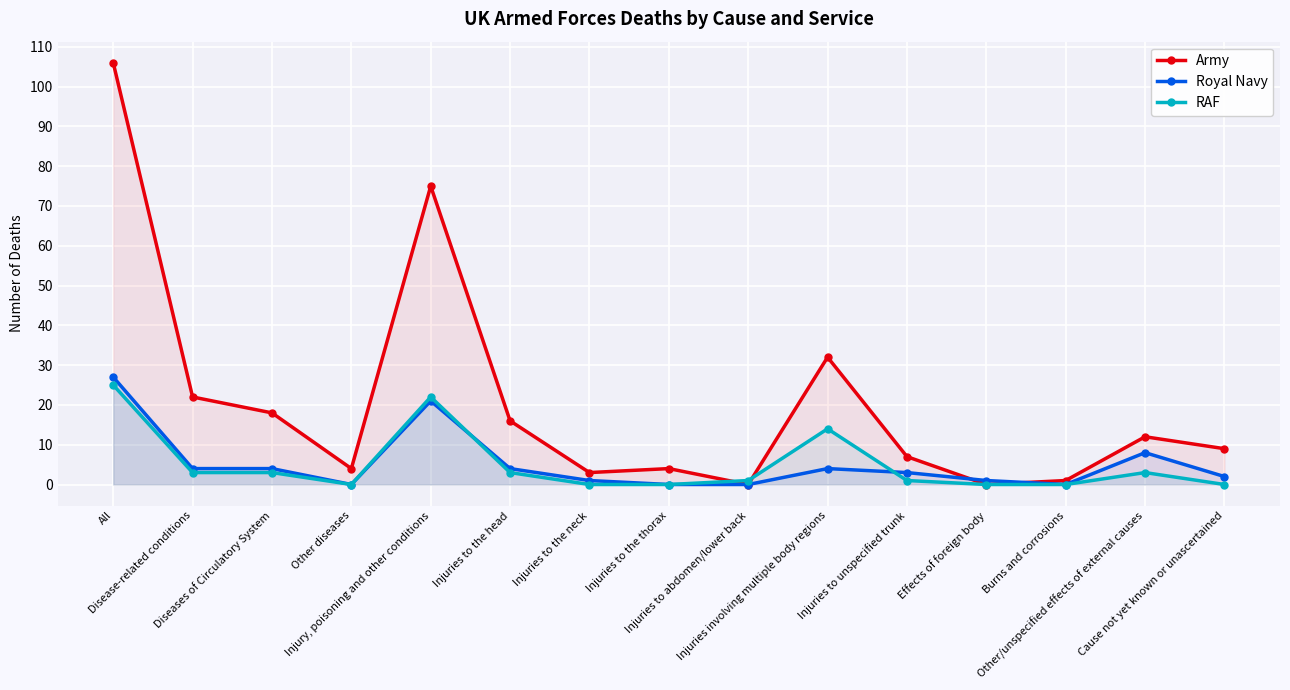

What position from the right is Disease-related conditions?

14